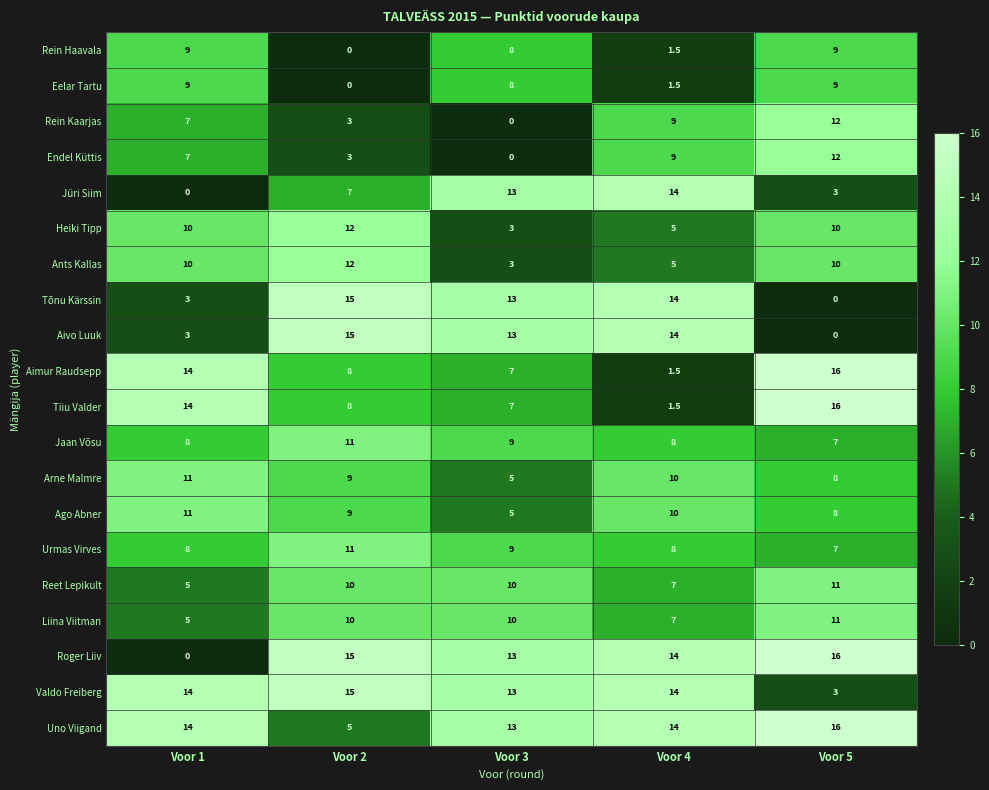

Which series has the widest spread of values?

Roger Liiv